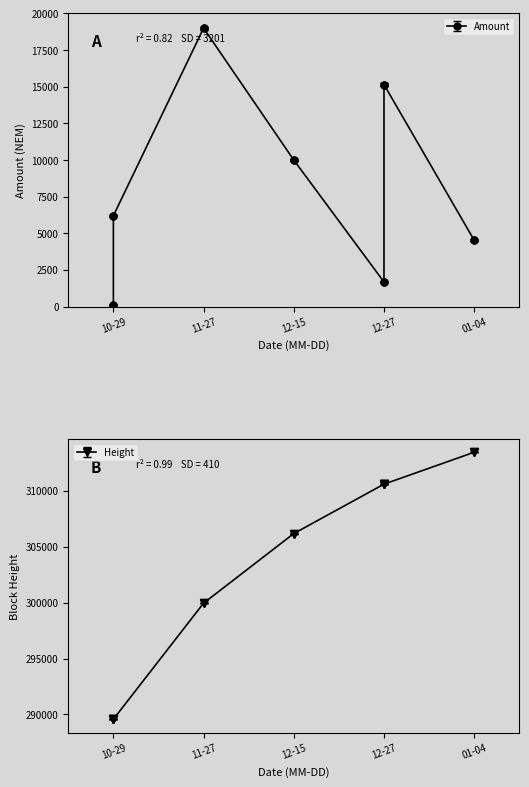

What is the minimum value for Amount?

99